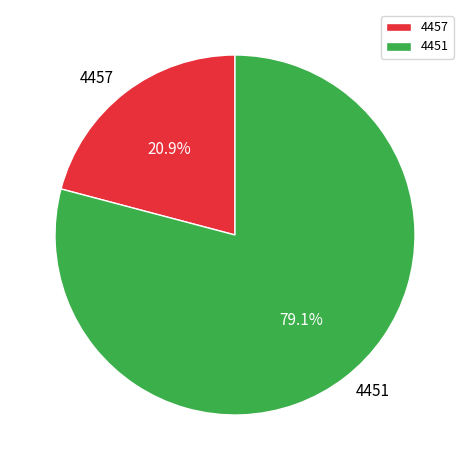

Rank the categories by value from highest to lowest.

4451, 4457